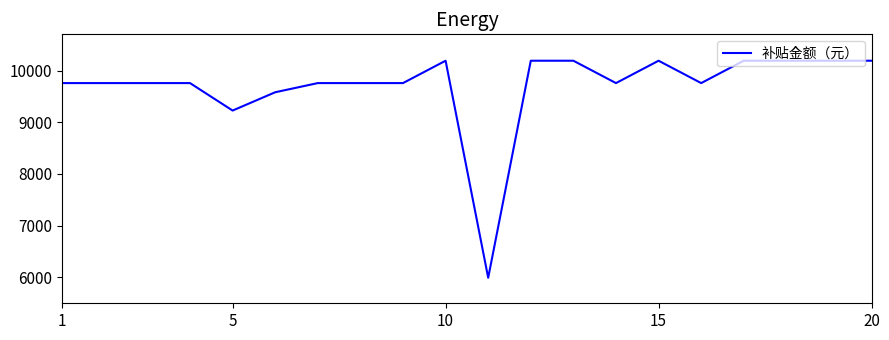

What is the maximum value shown in the chart?

10189.8